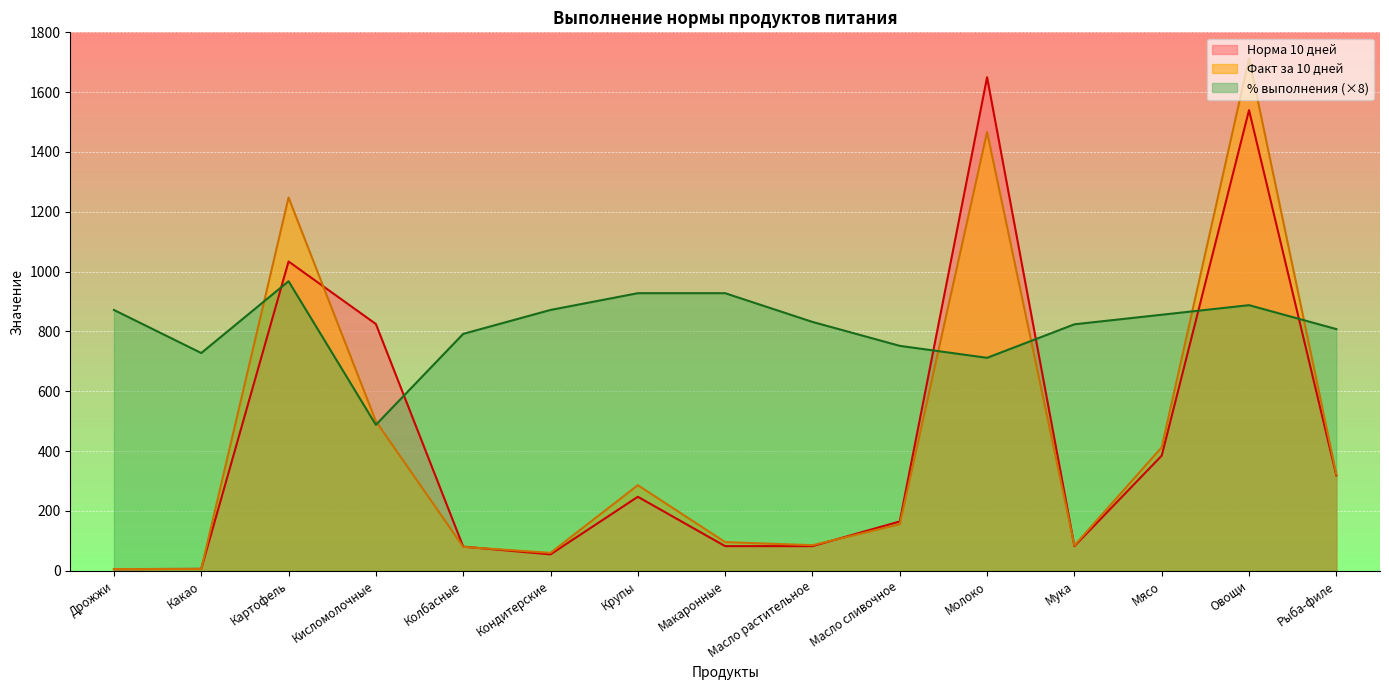

The Норма 10 дней series shows 165.0 at Масло сливочное. True or false?

True